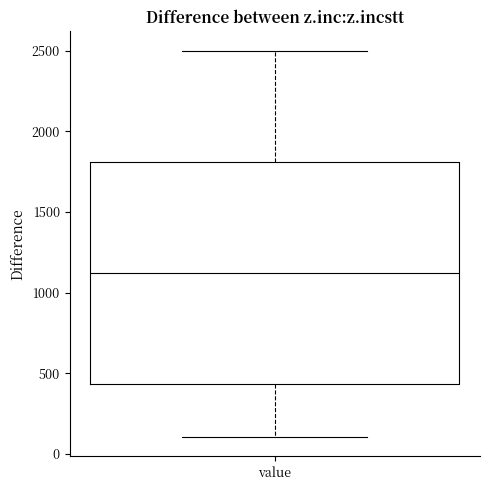

Read this box plot against the y-axis: the position of the median line, the range covered by the box, and the ends of both whiskers. The values are not printed on the chart, so give them approximately, as read against the axis.

median 1100, box 450 to 1800, whiskers 100 to 2500